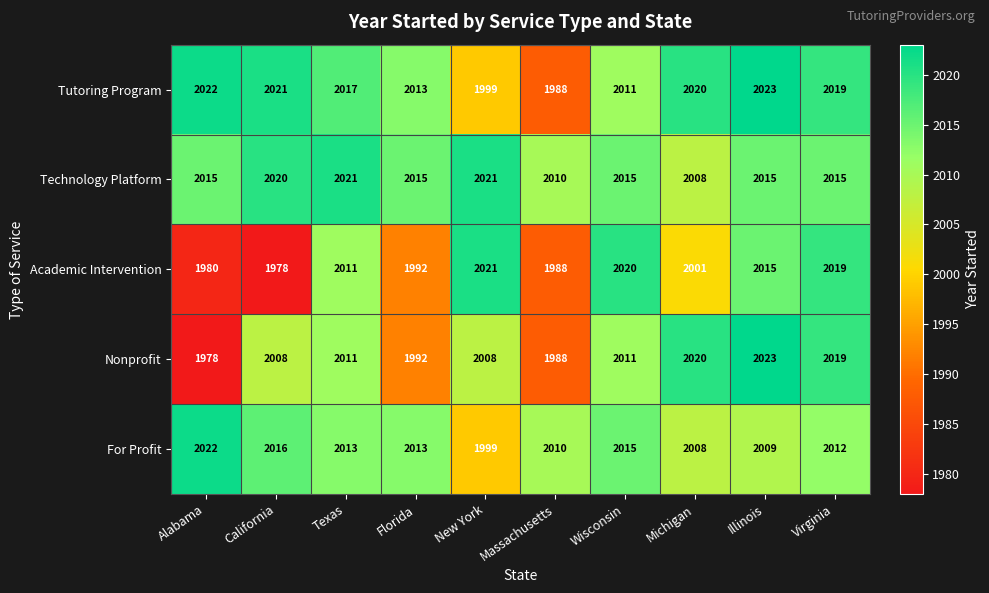

What is the average value of the Nonprofit series?

2006